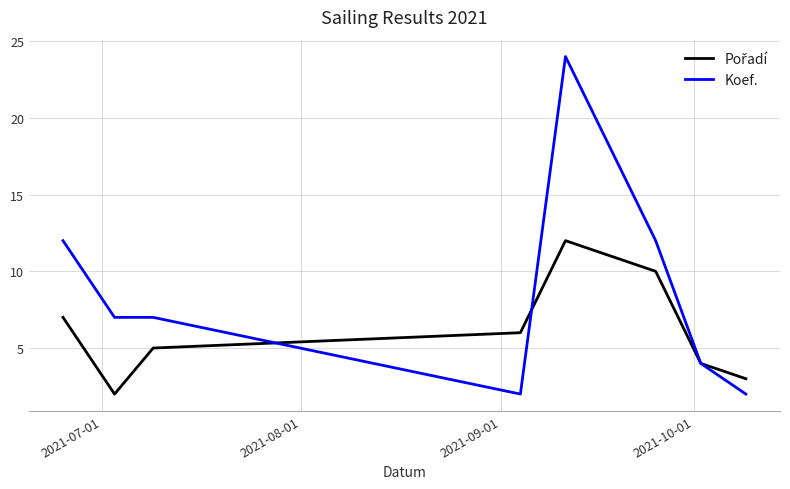

Which series has the widest spread of values?

Koef.